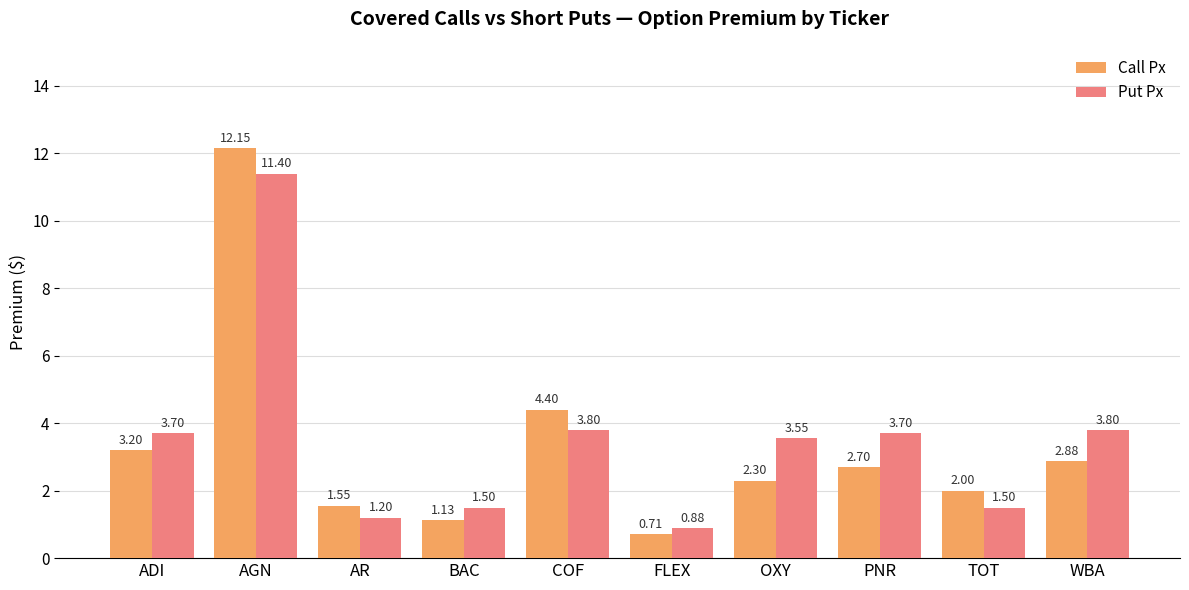

List the series in order of their overall mean, highest first.

Put Px, Call Px